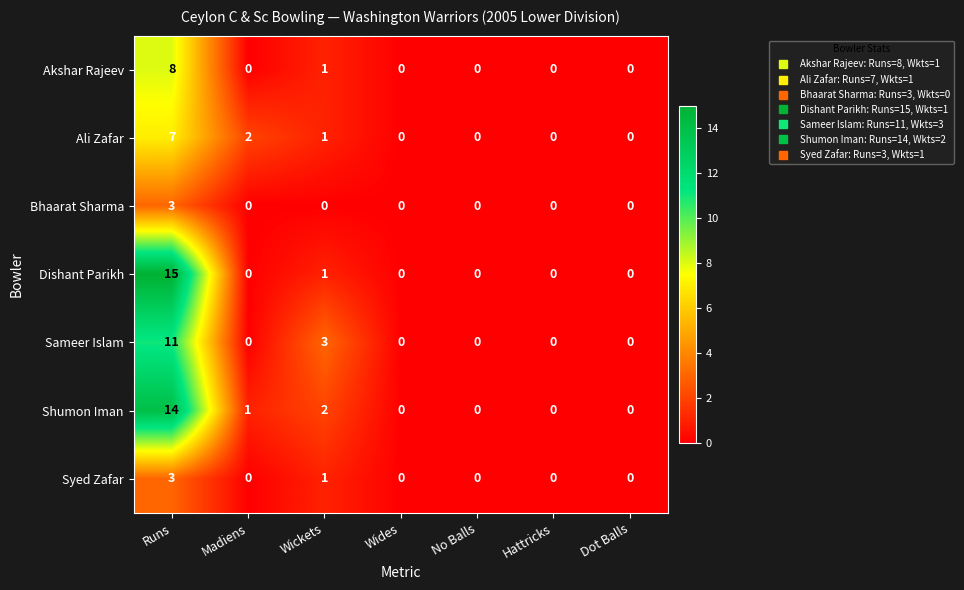

Is it true that Akshar Rajeev equals 0 at Hattricks?

True